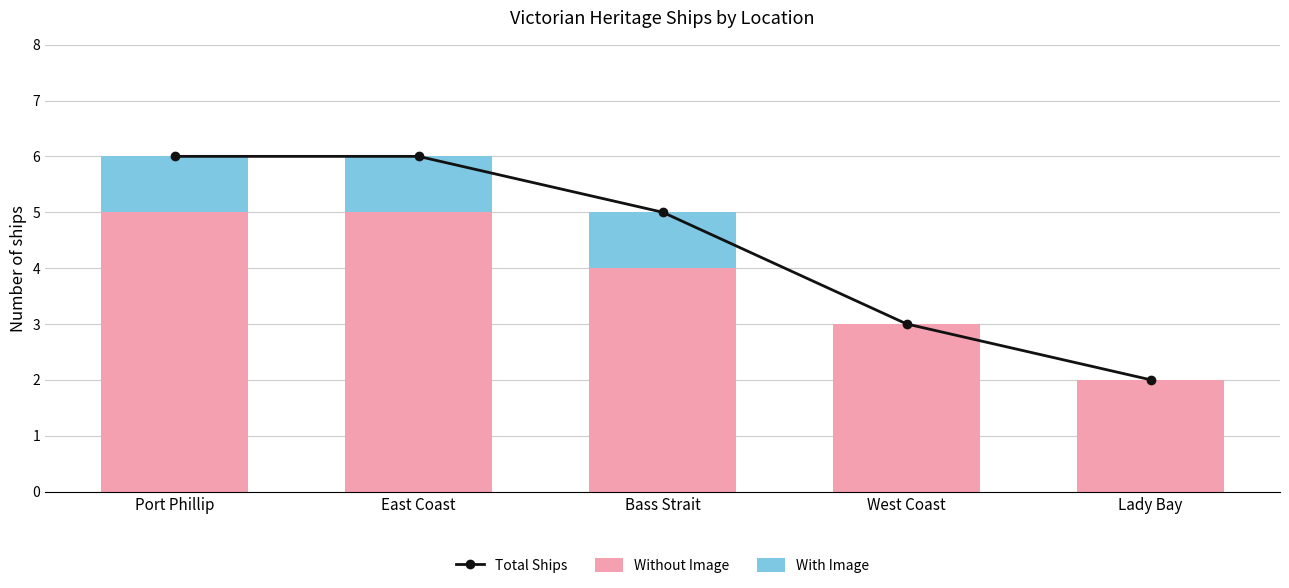

What position from the right is Port Phillip?

5